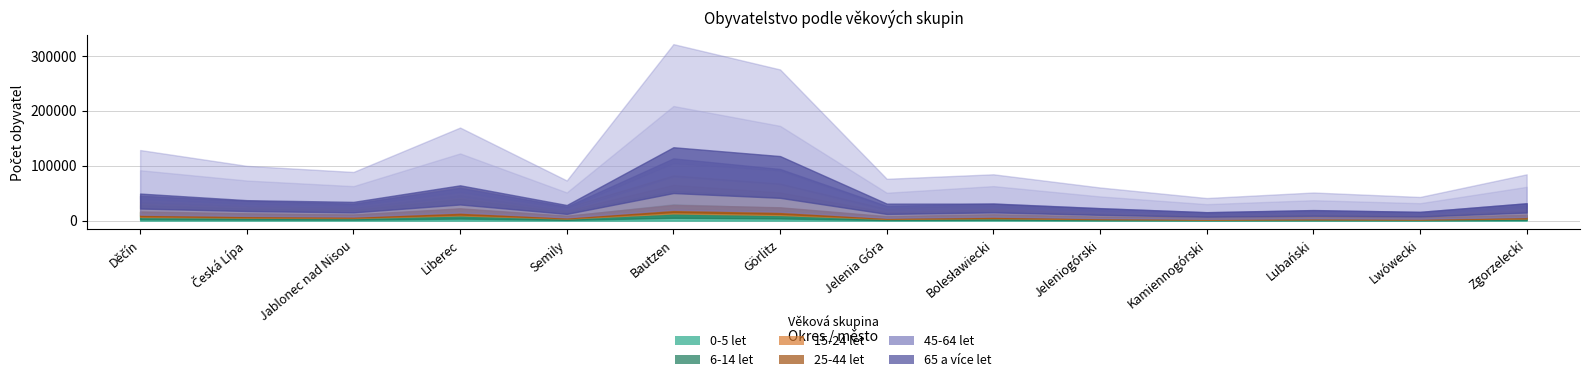

Where does the 6-14 let series first go above 8309?

Děčín